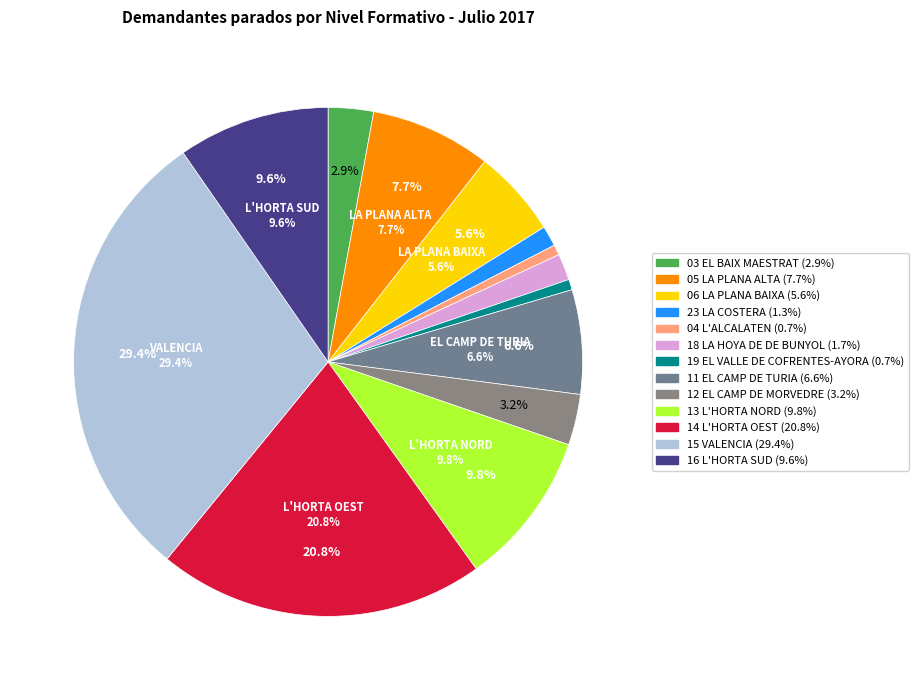

How much of the chart is everything except 14 L'HORTA OEST?

79.2%